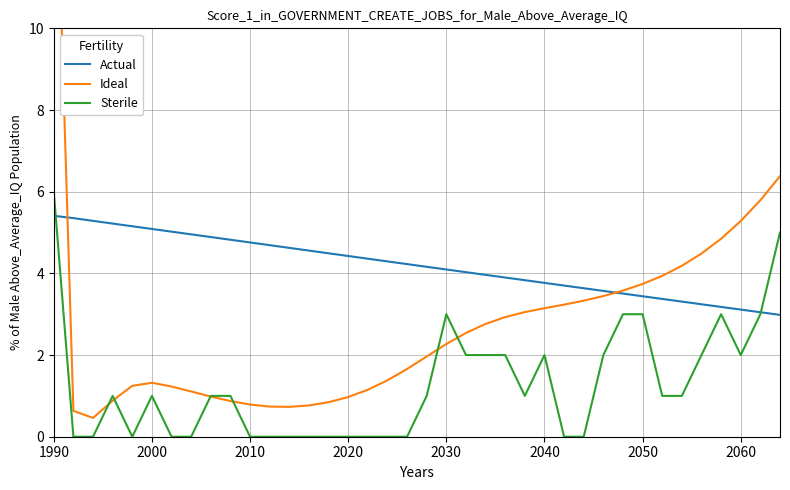

What value does the Actual series have at 2040?

3.8